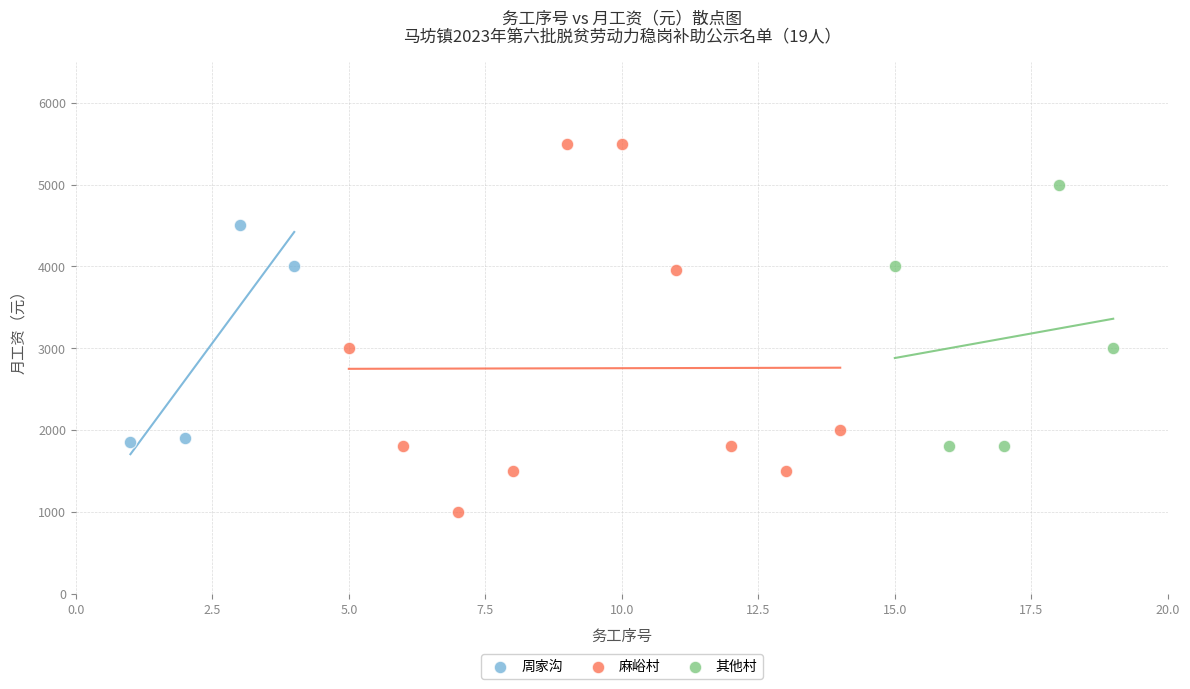

Which series has the widest spread of Y values?

麻峪村